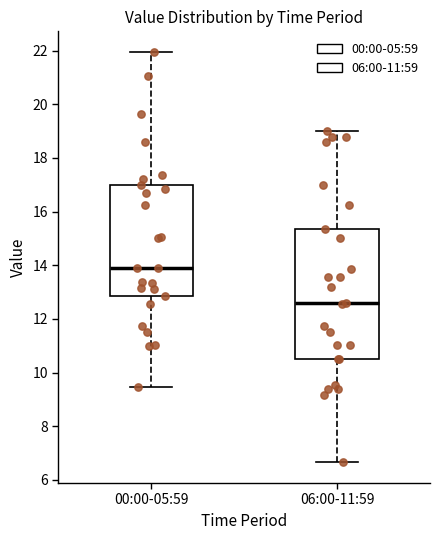

Where is the lower edge of the box for 00:00-05:59 on the y-axis? The values are not printed on the chart, so give them approximately, as read against the axis.

12.8